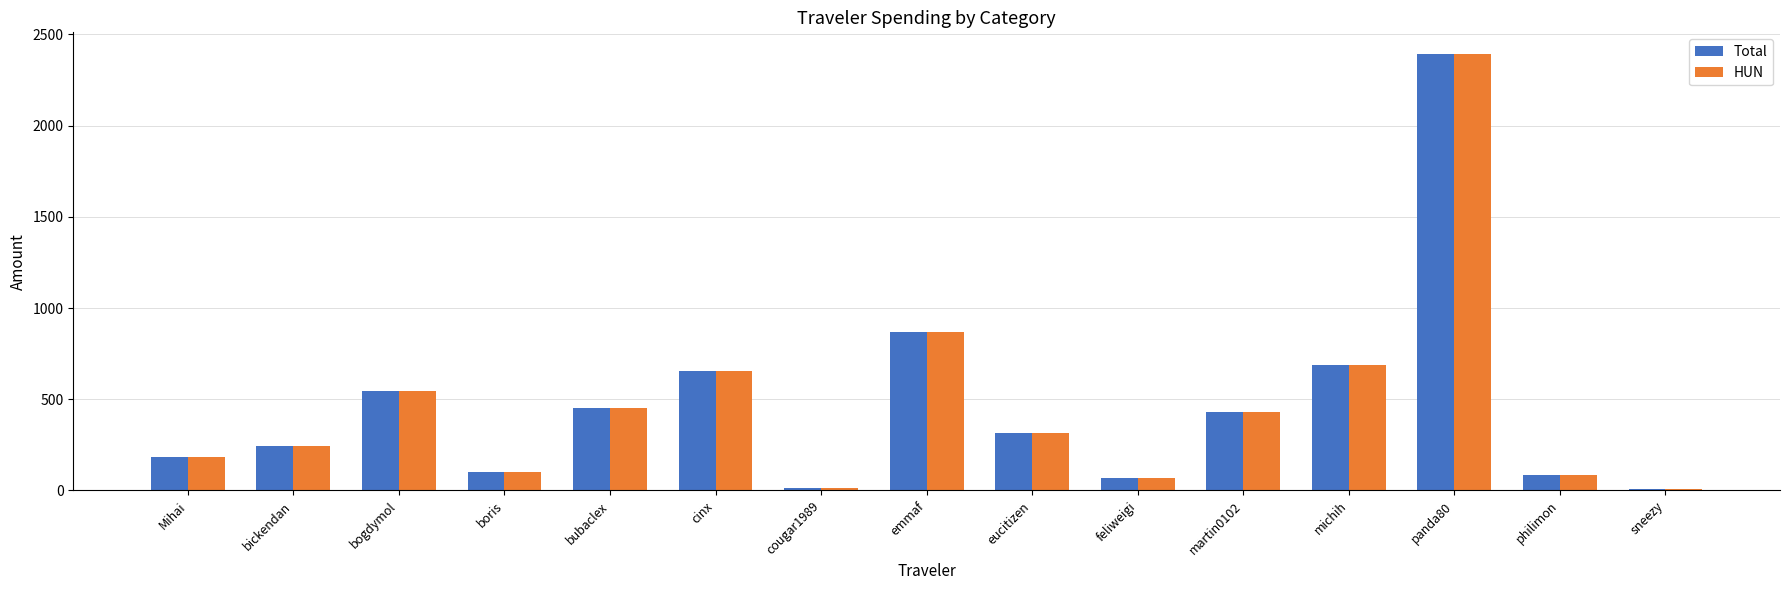

The value of Total at philimon is 83.4. True or false?

True